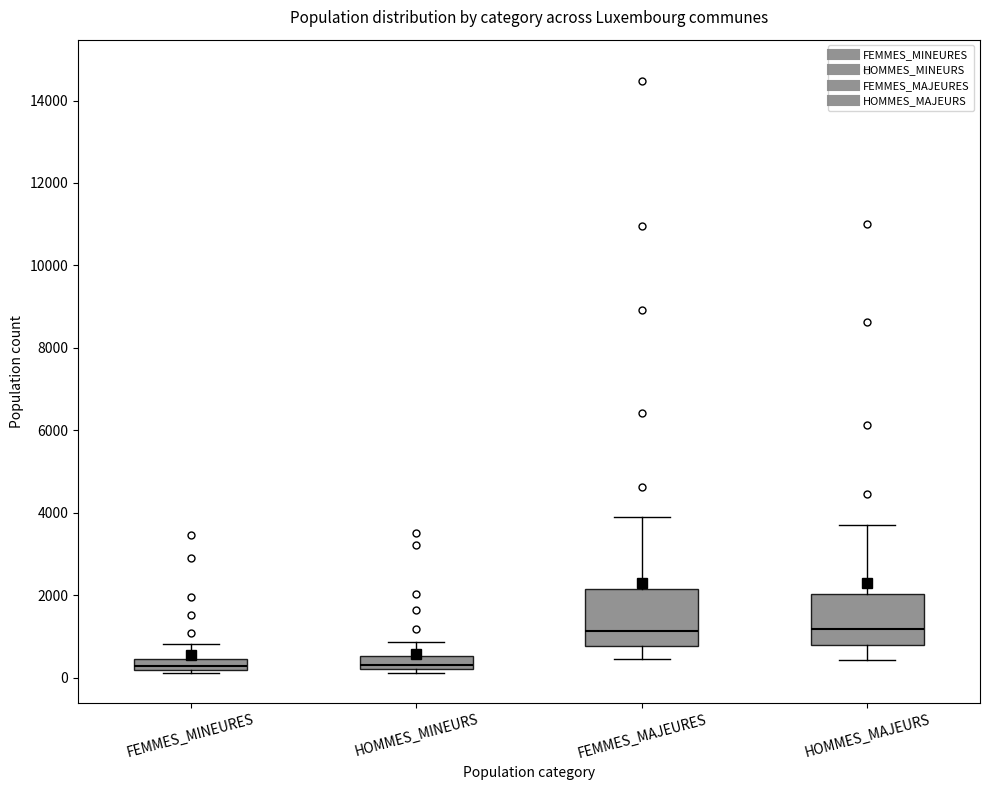

Where does the upper whisker of the box for FEMMES_MAJEURES end on the y-axis? The values are not printed on the chart, so give them approximately, as read against the axis.

3800